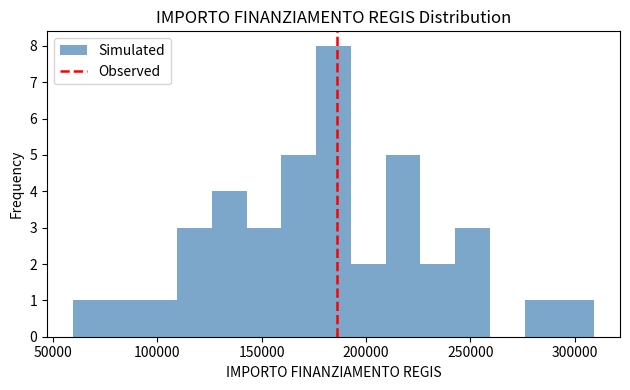

Read against the x-axis, roughly where is the centre of the tallest bar?

185000